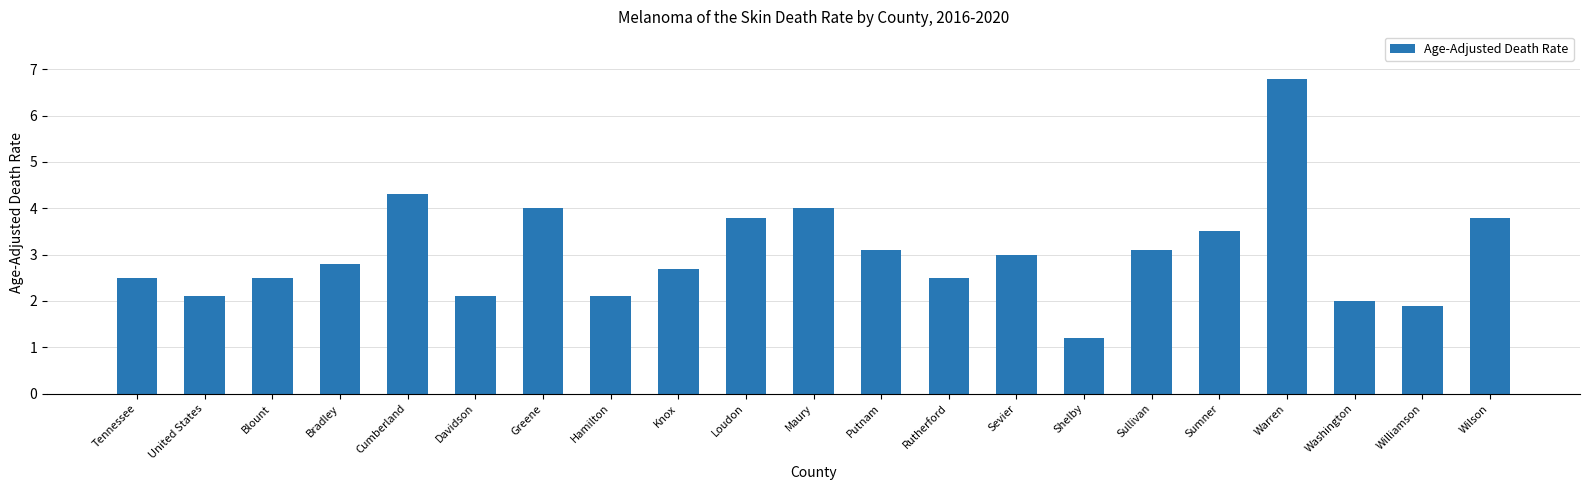

True or false: the data shows 1.8 at Shelby.

False